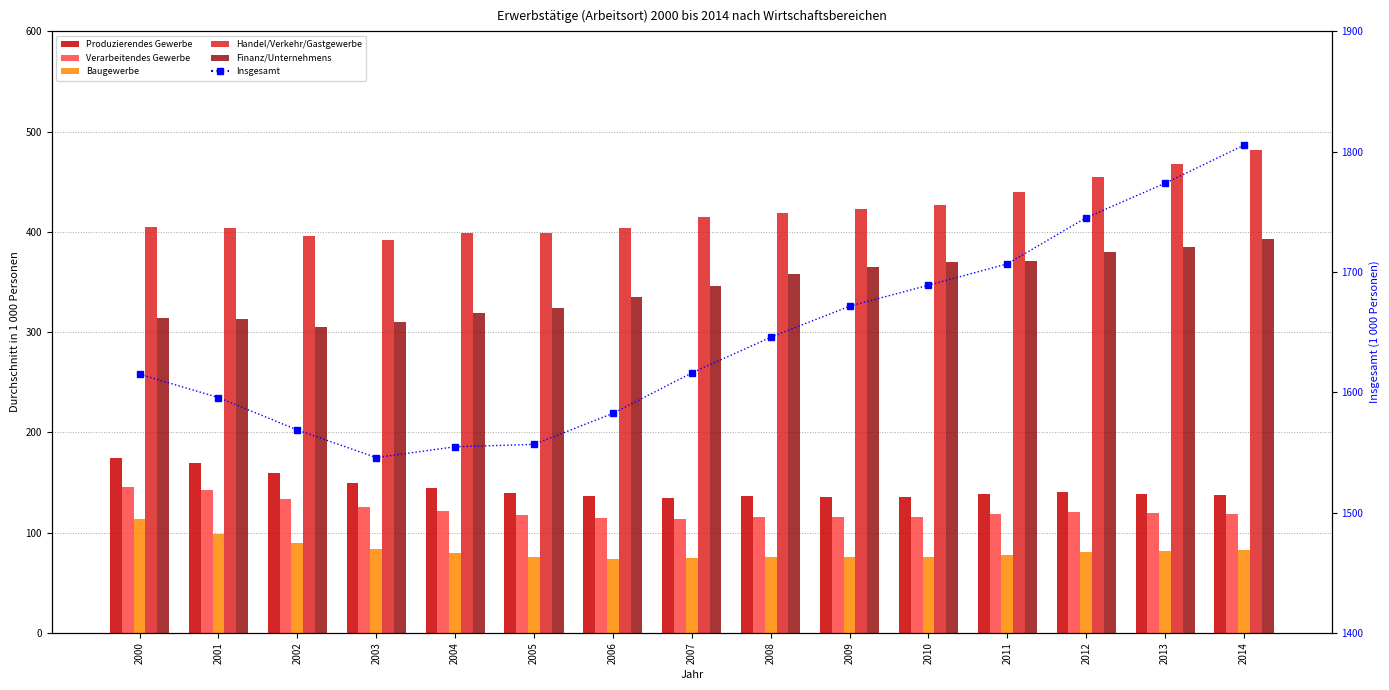

What is the total value across all series at 2000?

2766.8